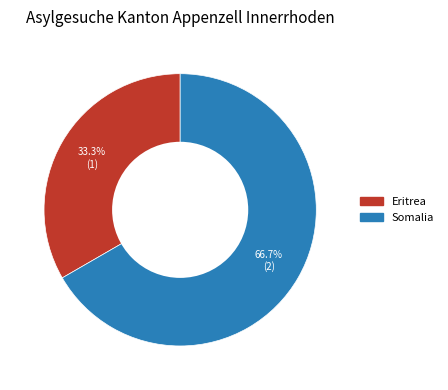

What is the ratio of the value at Somalia to the value at Eritrea?

2.0